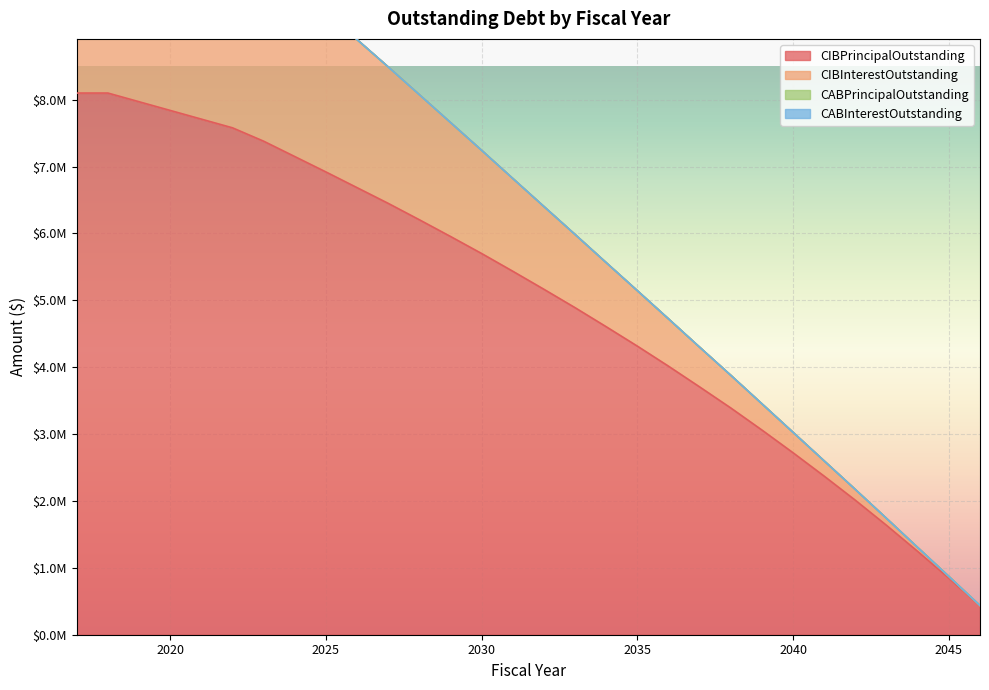

True or false: CIBInterestOutstanding has more than 1 points higher than both neighbors.

False